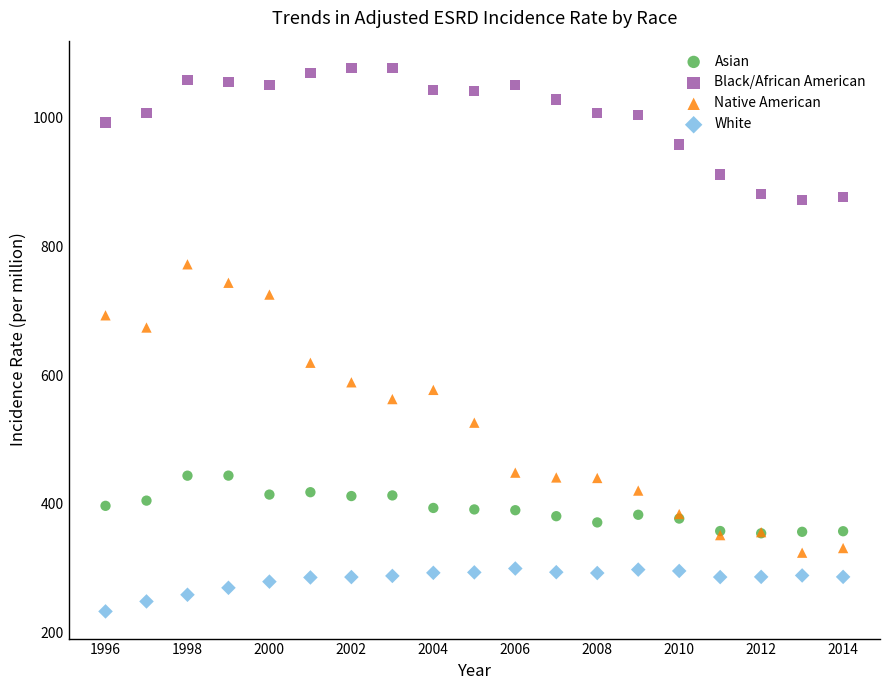

Which series reaches the minimum Y coordinate?

White